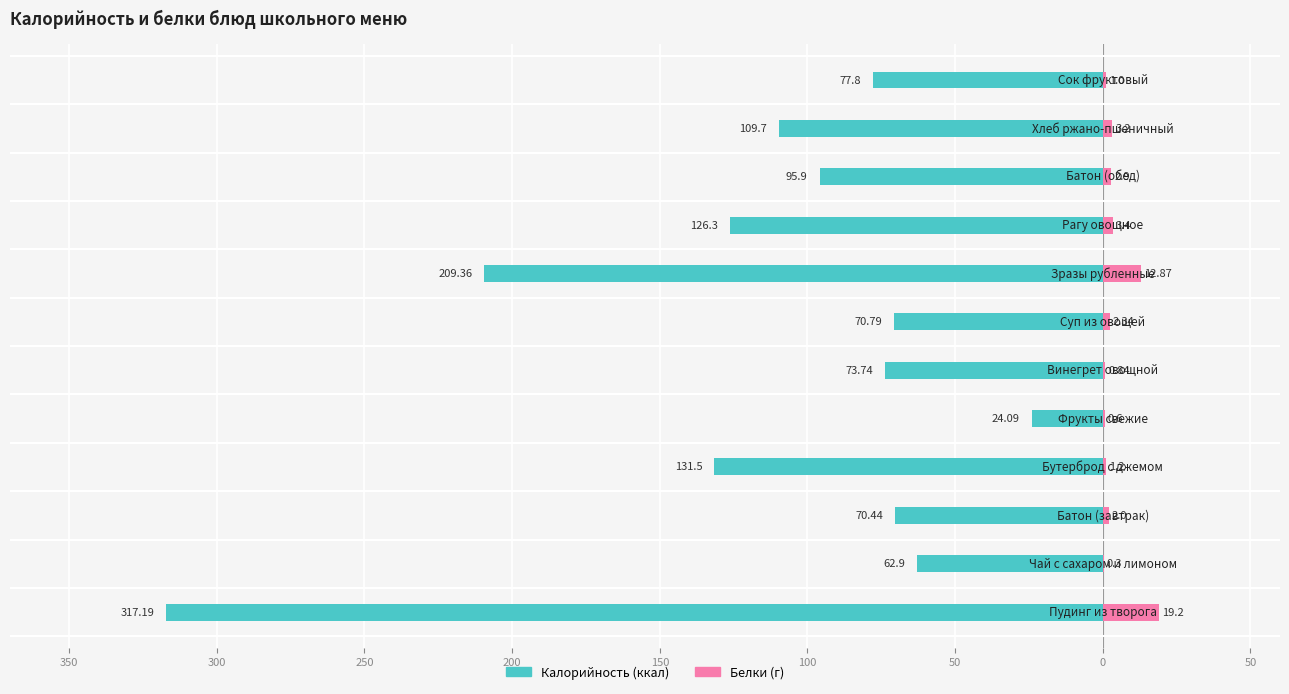

What is the average value of the Белки (г) series?

4.2